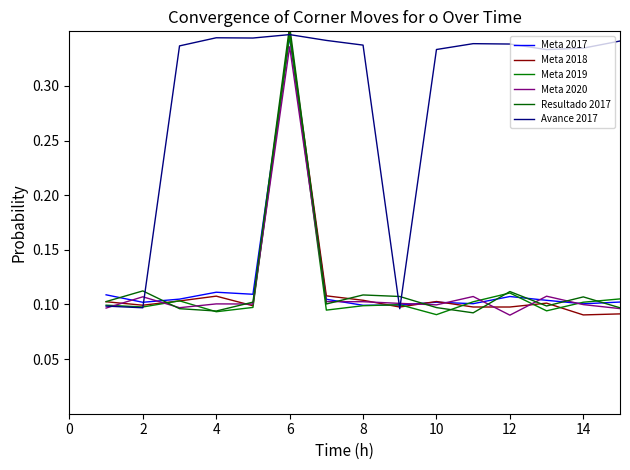

True or false: Resultado 2017 has a value of 0.1 at 11.

True